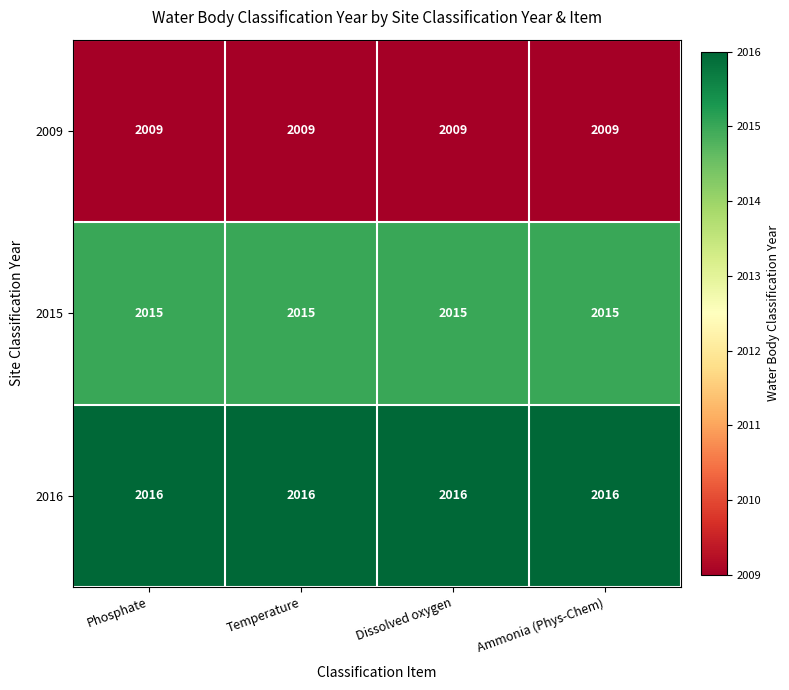

What is the smallest value displayed?

2009